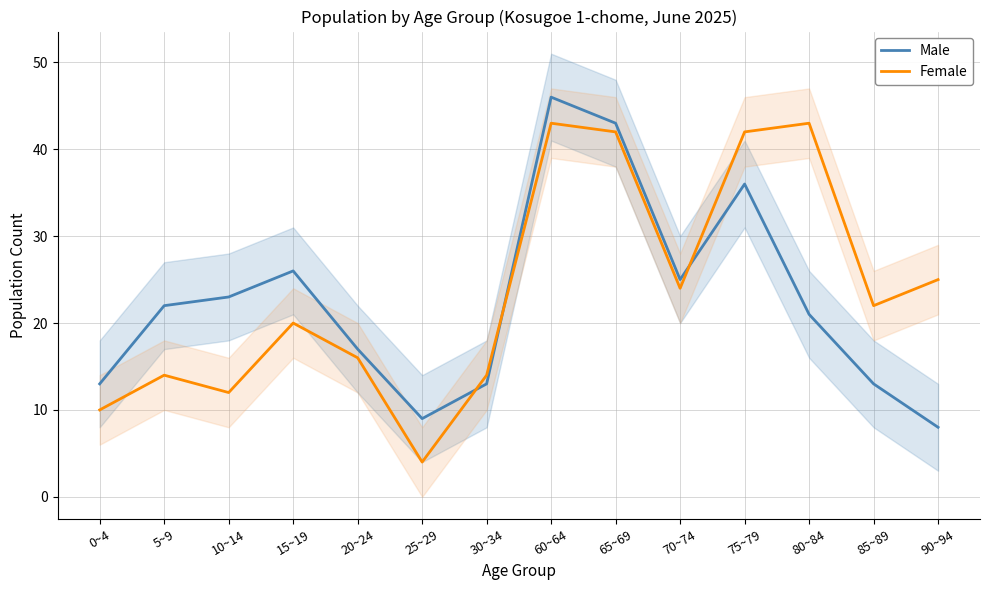

At which label is Female closest to 23?

70~74